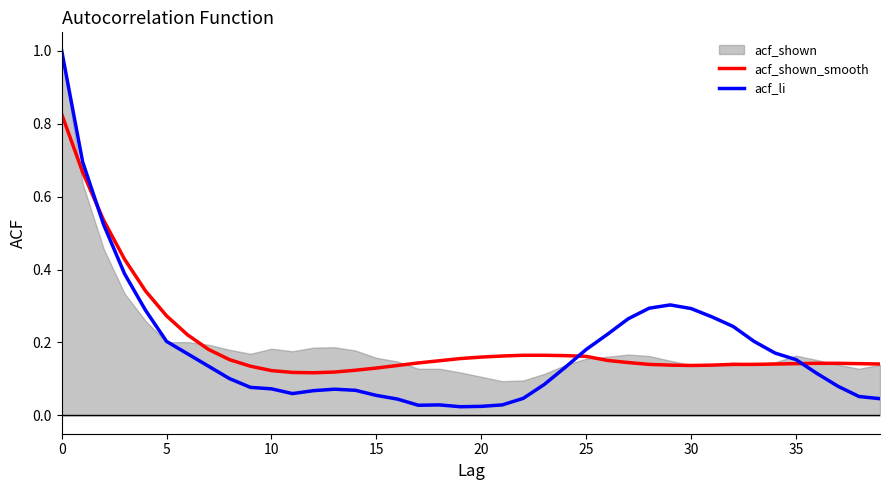

Which series has the largest range (max minus min)?

acf_li